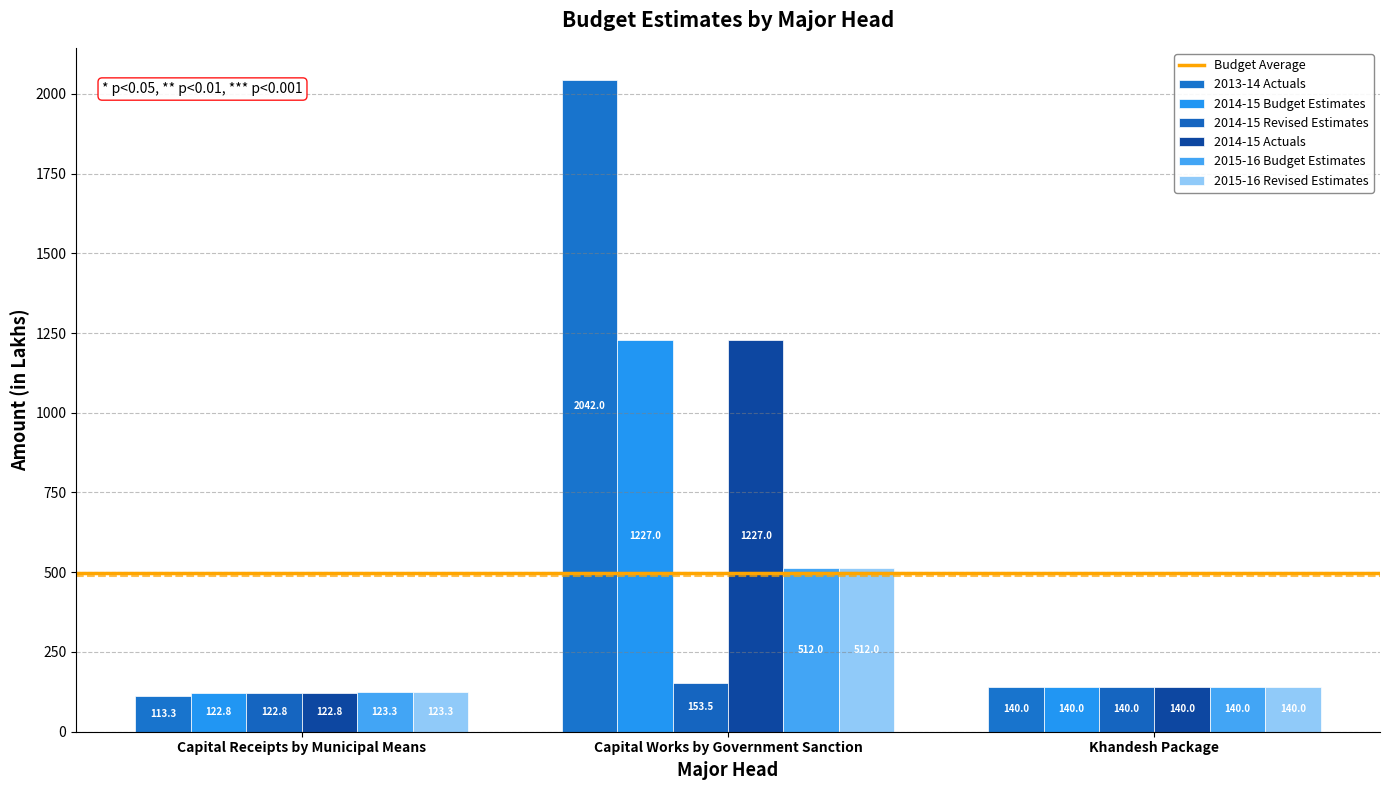

Is it true that 2013-14 Actuals equals 140.0 at Khandesh Package?

True